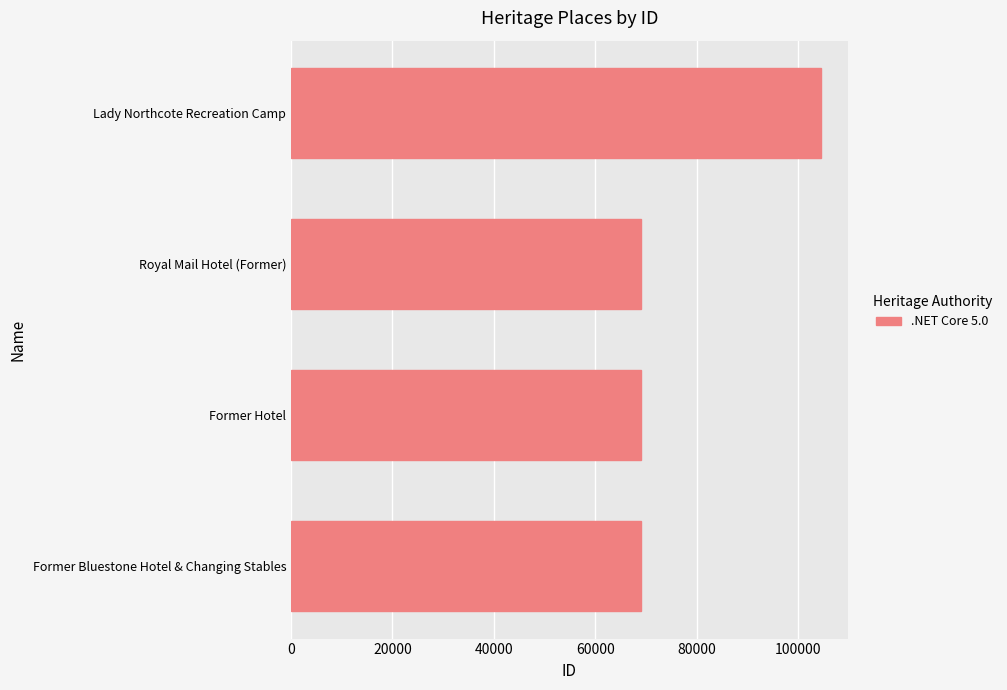

What is the approximate value at Royal Mail Hotel (Former)?

69091